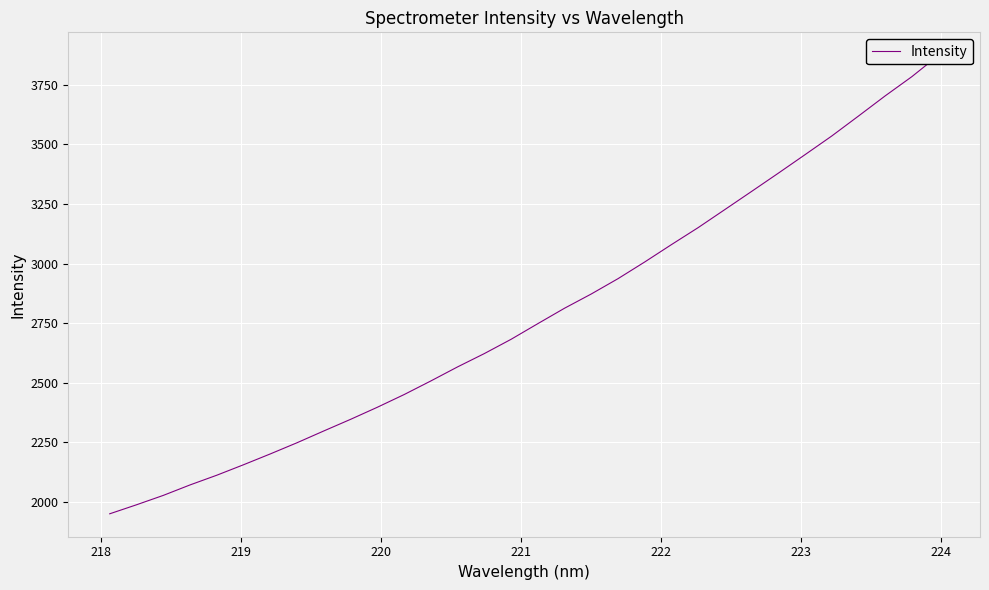

Does the chart display data point markers on the line(s)?

No